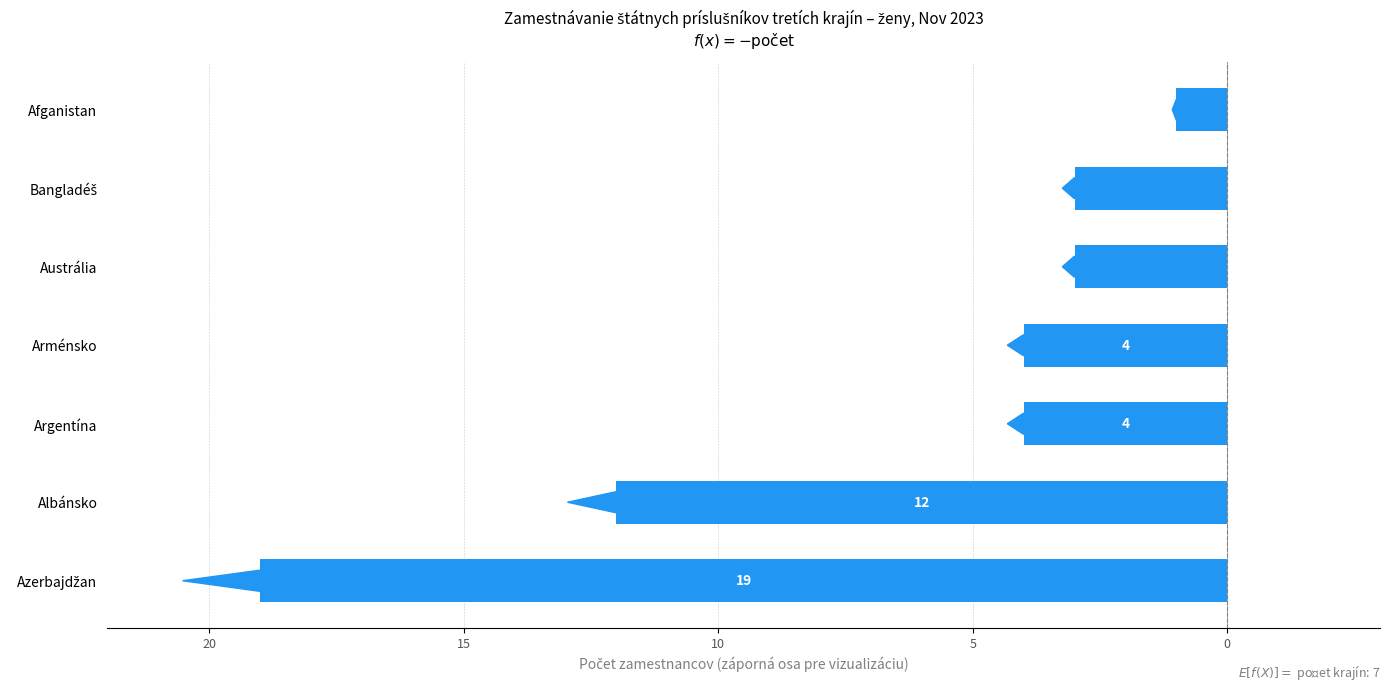

Does the chart contain any negative values?

Yes